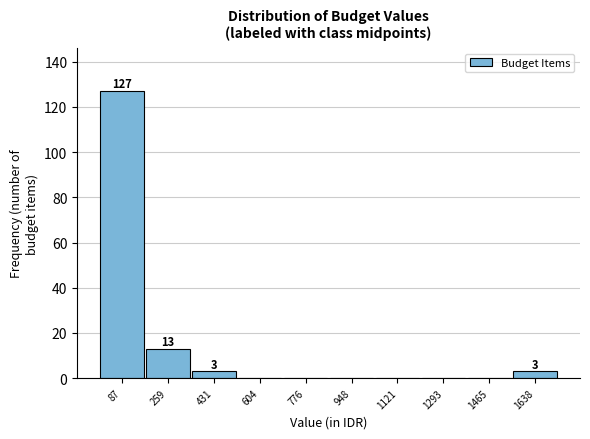

Over which range of the x-axis is the bar tallest?

0 to 180